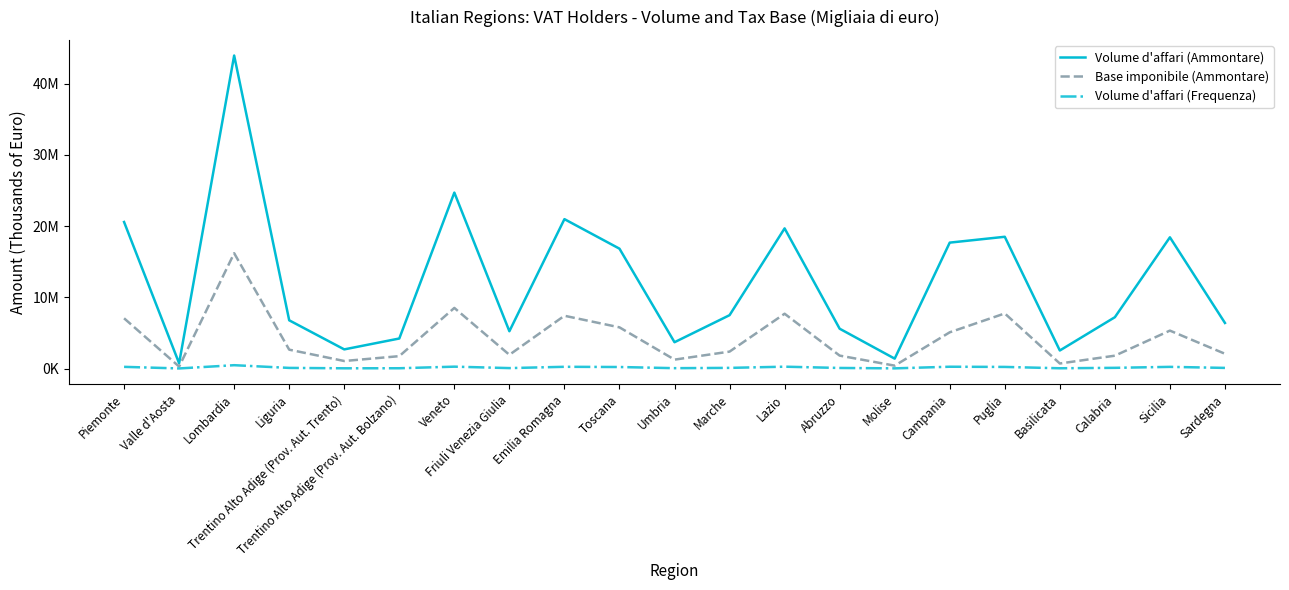

What is the sum of the Volume d'affari (Ammontare) values at Lazio and Friuli Venezia Giulia?

24900523